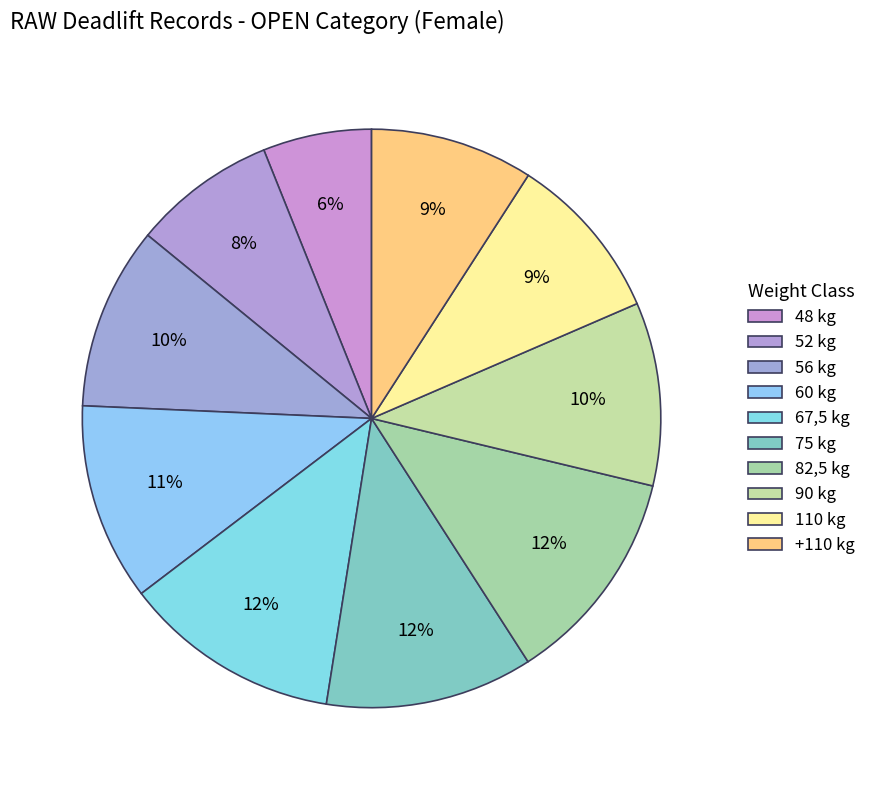

How many segments does this pie chart have?

10